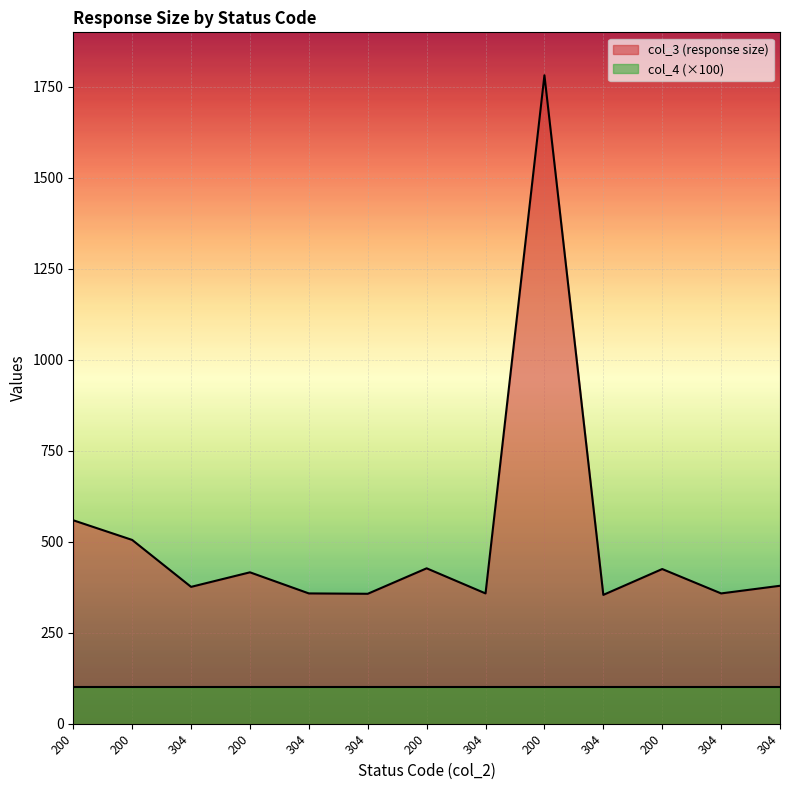

At which label is the value closest to 1068?

200